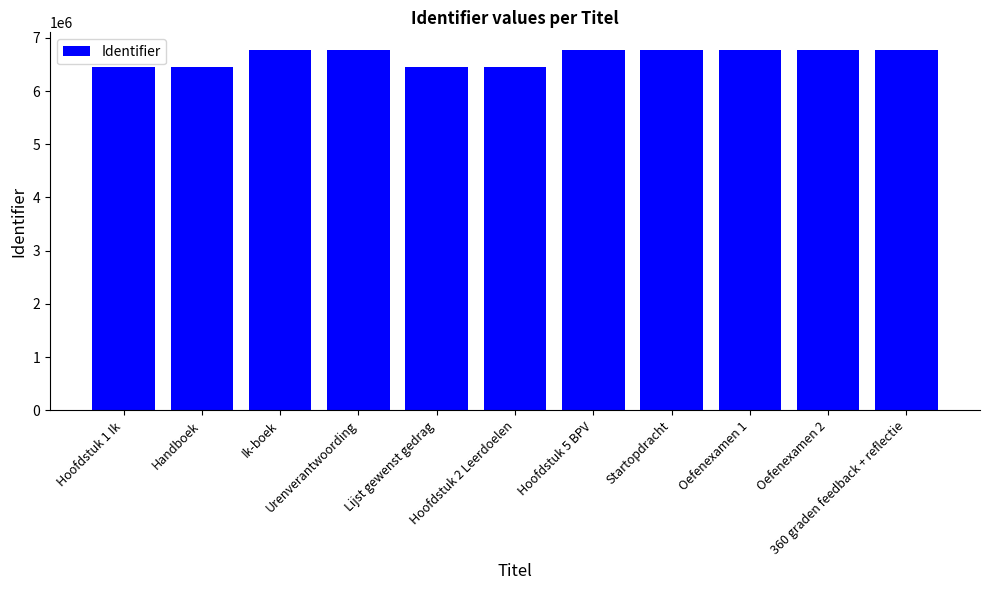

What is the average value?

6654085